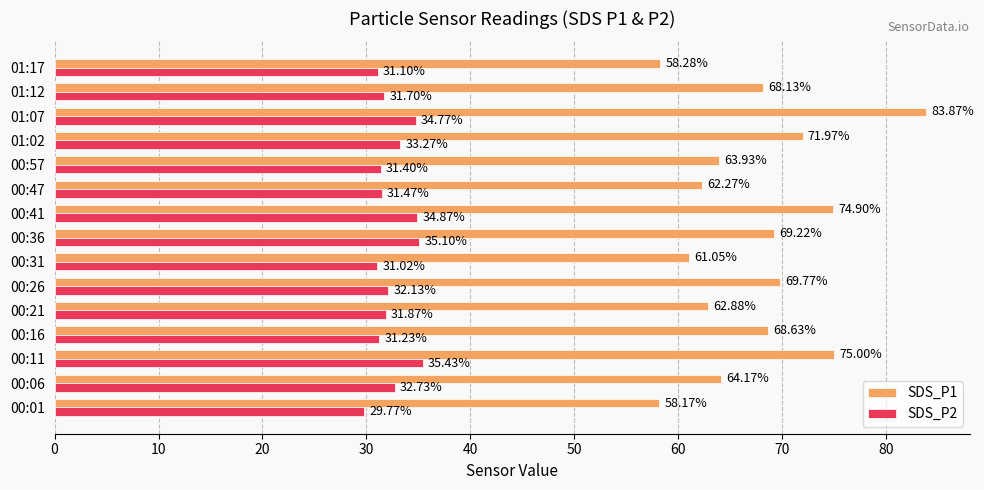

Rank the series by their average value, from highest to lowest.

SDS_P1, SDS_P2